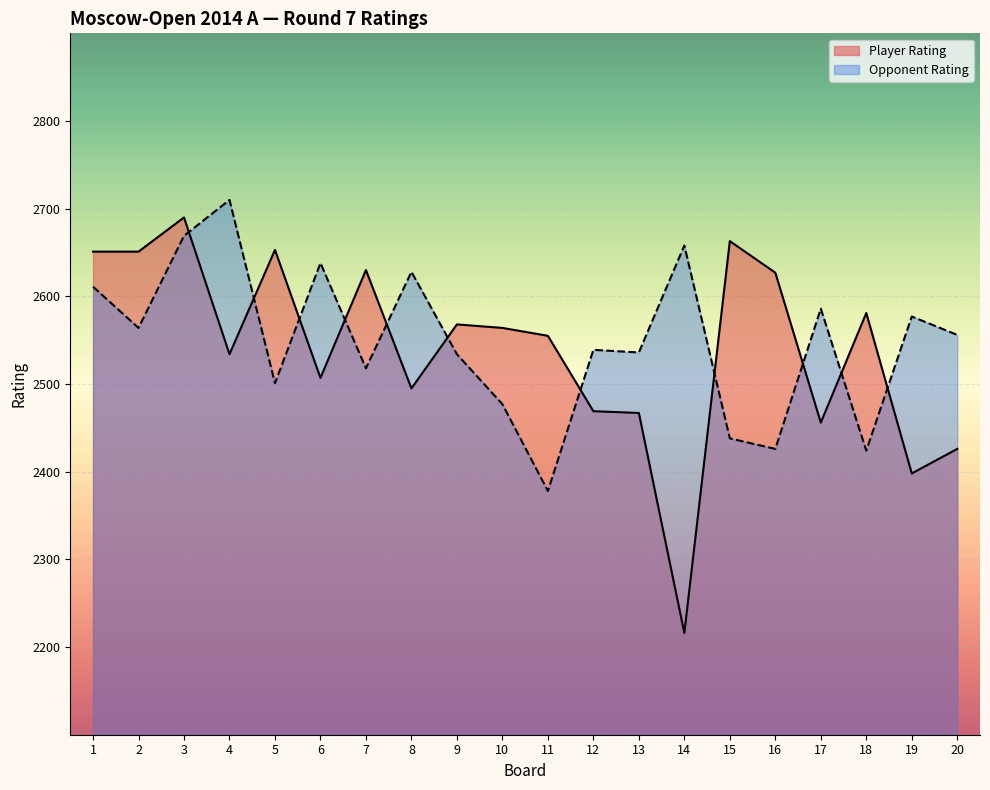

Reading left to right, extract all data points from this chart.

Player Rating: 1=2651	2=2651	3=2690	4=2534	5=2653	6=2507	7=2630	8=2495	9=2568	10=2564	11=2555	12=2469	13=2467	14=2216	15=2663	16=2627	17=2456	18=2581	19=2398	20=2426
Opponent Rating: 1=2611	2=2564	3=2669	4=2710	5=2501	6=2638	7=2518	8=2628	9=2534	10=2477	11=2378	12=2539	13=2536	14=2658	15=2438	16=2426	17=2586	18=2424	19=2577	20=2556